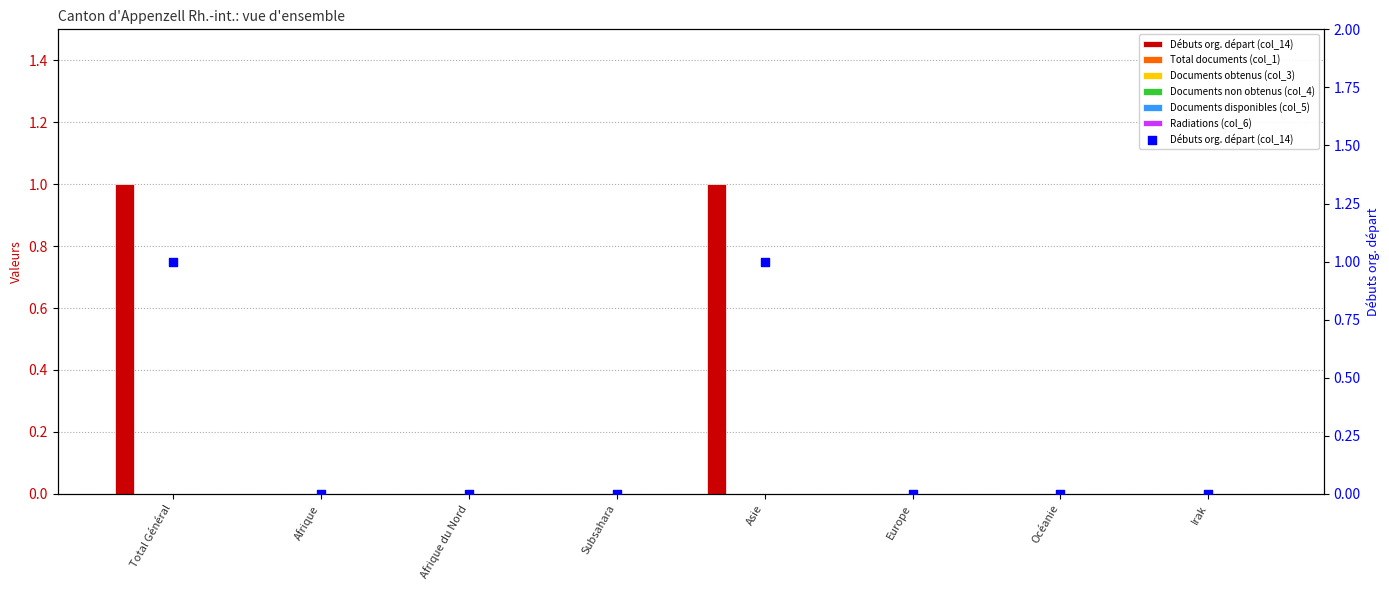

Which series reaches the maximum Y coordinate?

Débuts org. départ (col_14)